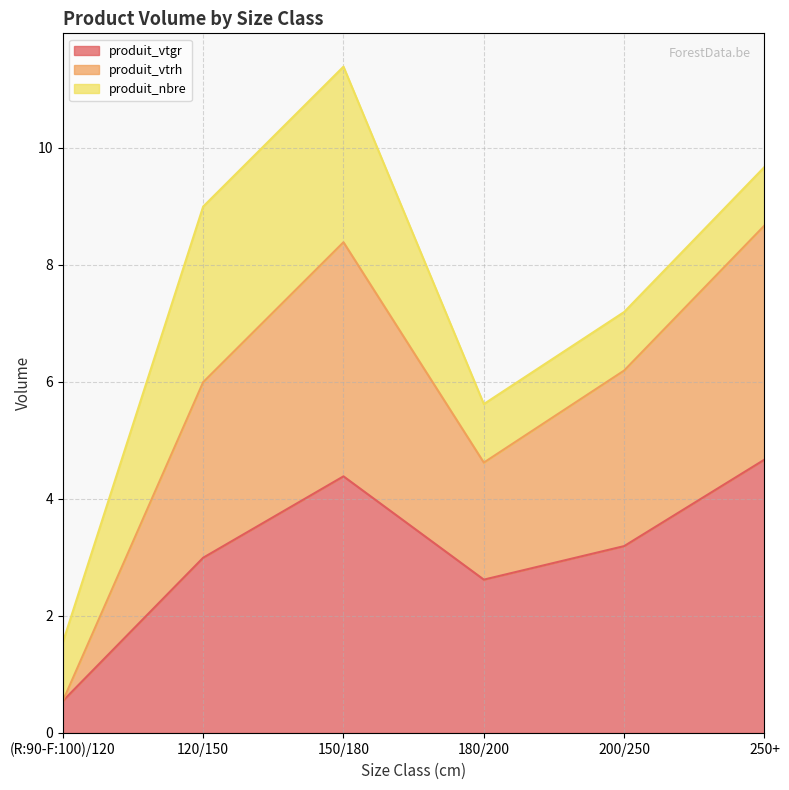

What is the smallest value displayed?

0.5